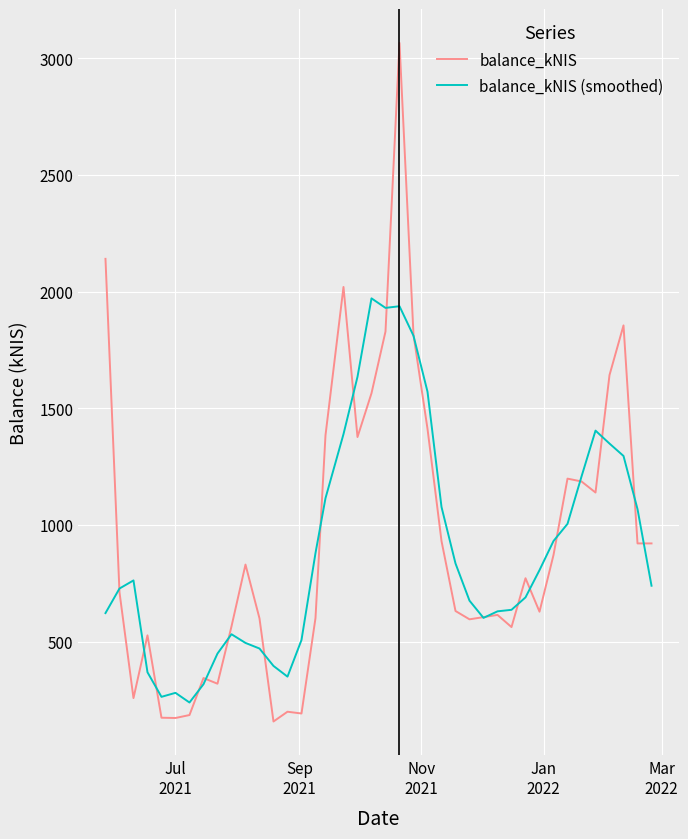

Rank the series by their maximum value, from lowest to highest.

balance_kNIS (smoothed), balance_kNIS